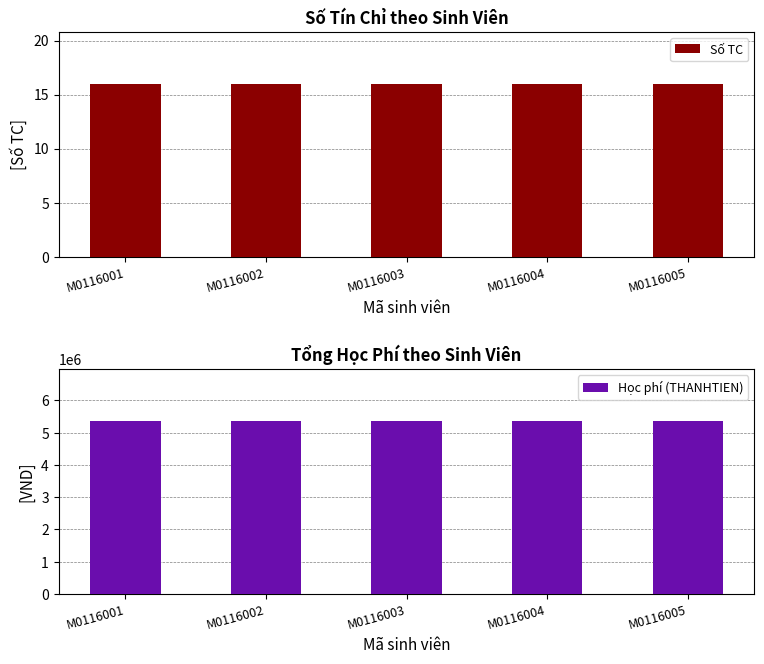

What is the value of the Số TC bar at the 3rd from the left?

16